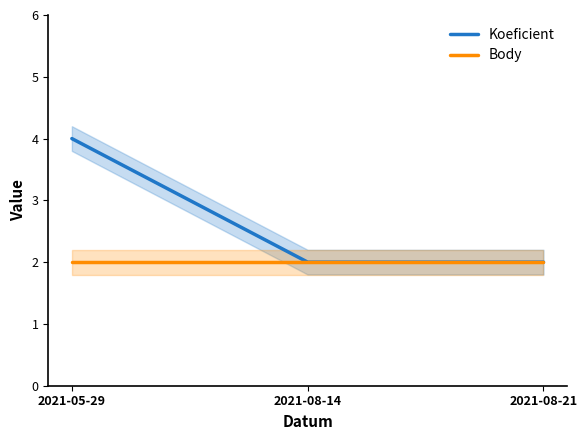

Reading right to left, transcribe all the data shown in this chart.

Koeficient: 2	2	4
Body: 2	2	2